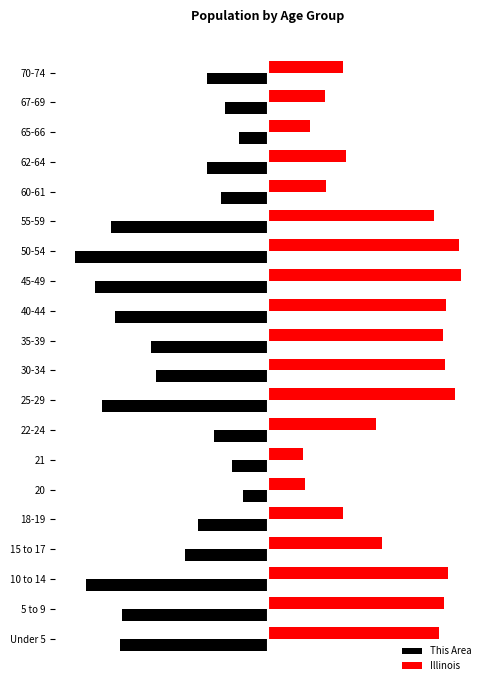

How many data points does each series have?

20